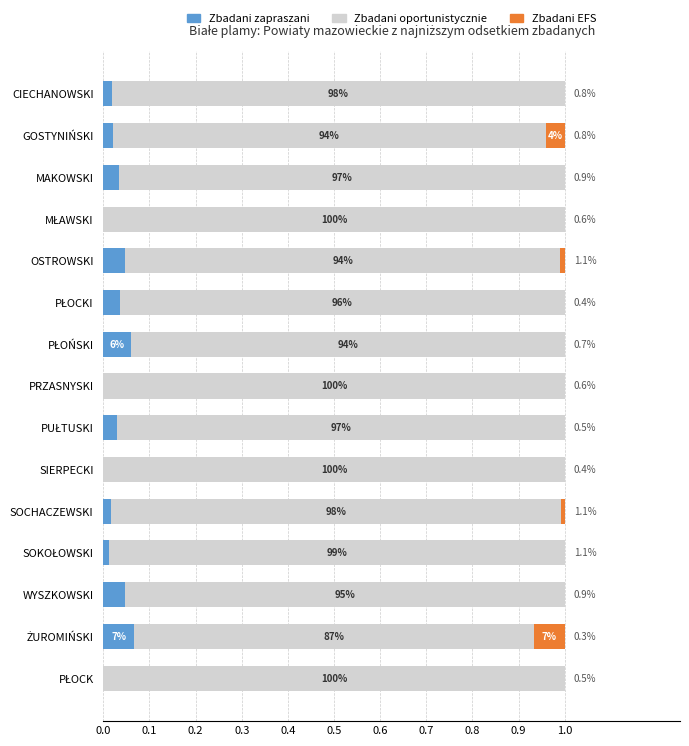

What are all the series names shown in the legend?

Zbadani zapraszani, Zbadani oportunistycznie, Zbadani EFS